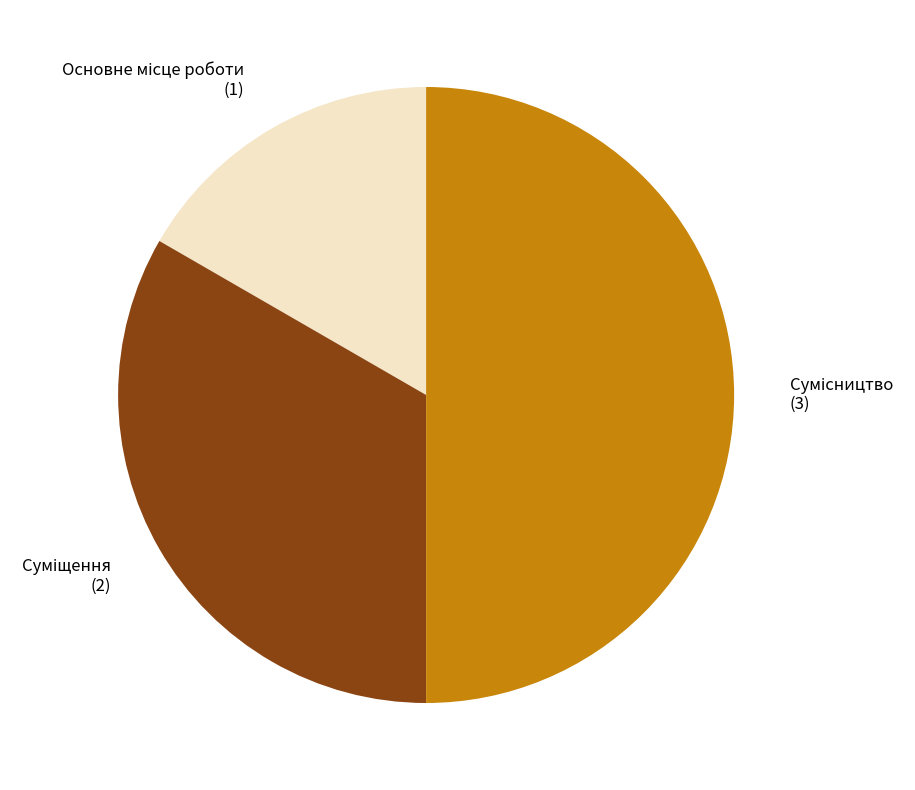

To the nearest percent, what is the combined percentage of Основне місце роботи and Сумісництво?

67%